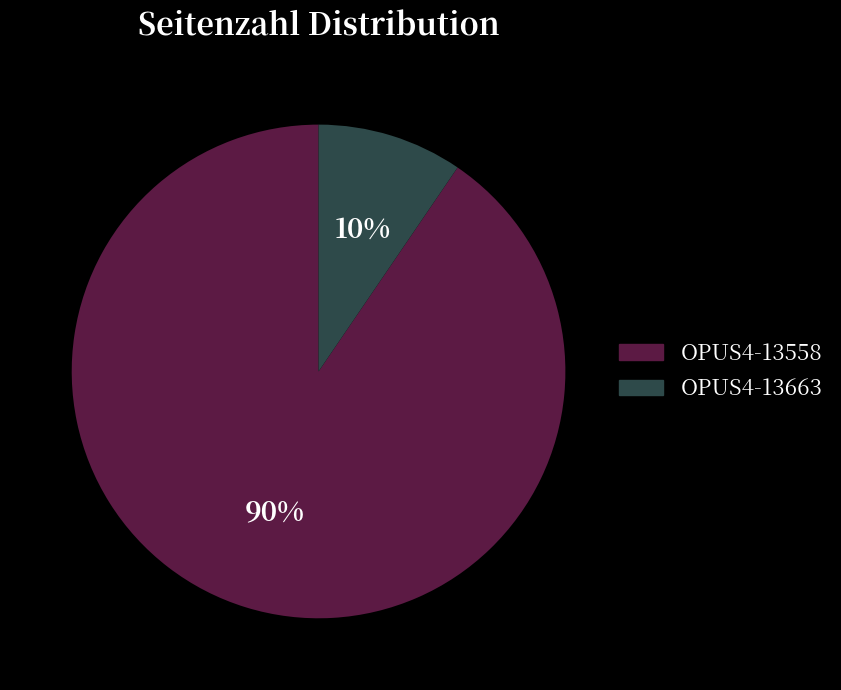

What percentage is the OPUS4-13558 slice, to the nearest percent?

90%